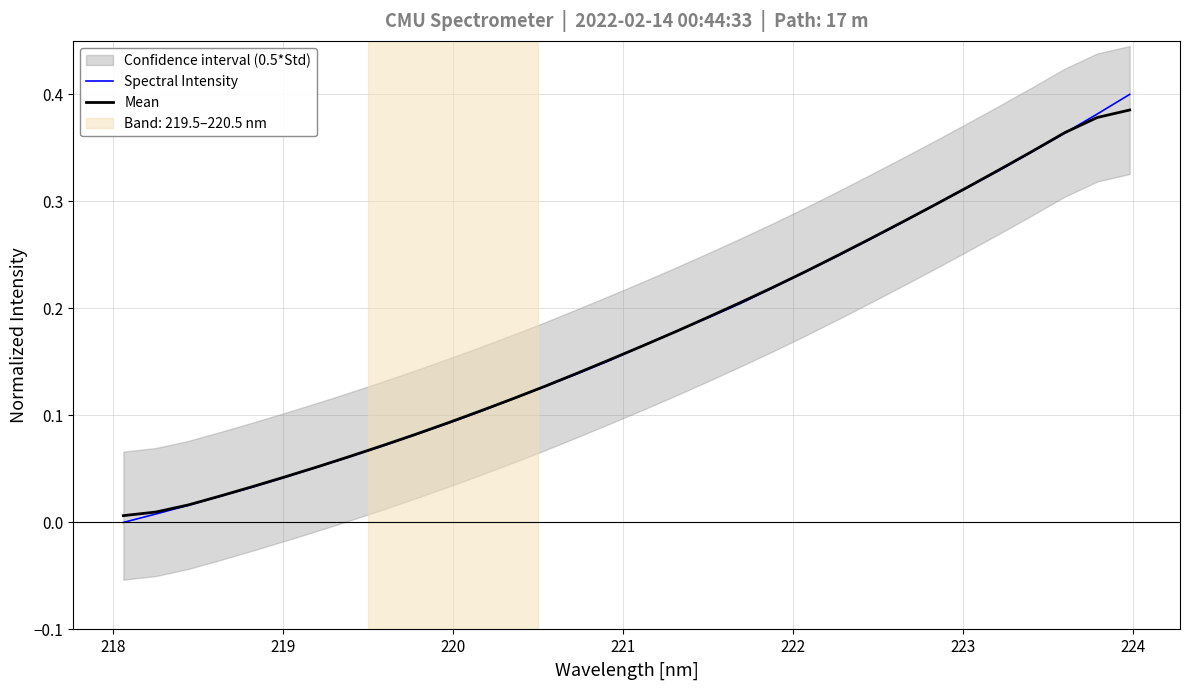

The Spectral Intensity series shows 0.4 at 24. True or false?

False